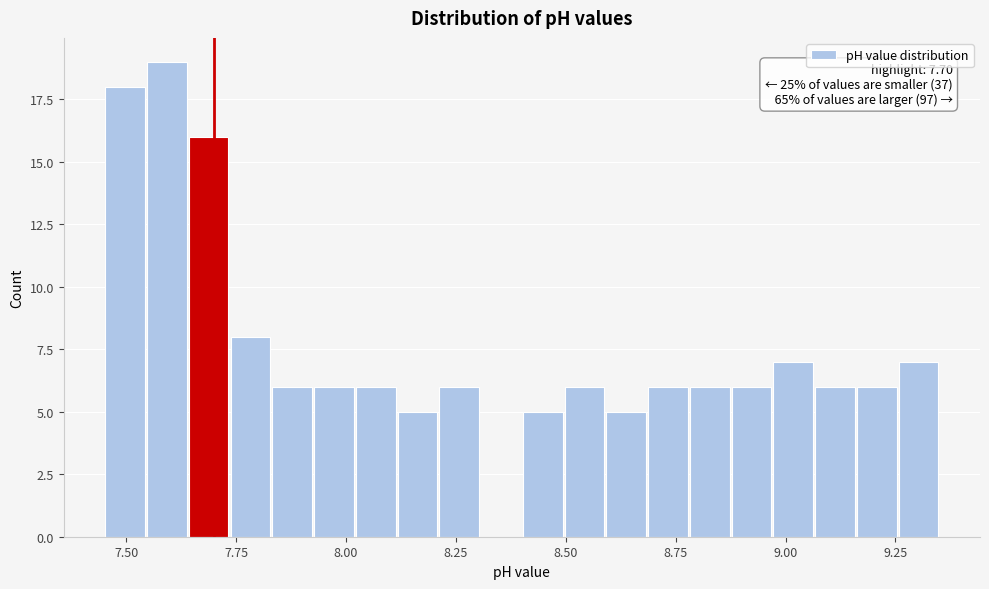

Read against the x-axis, roughly where is the centre of the tallest bar?

7.60